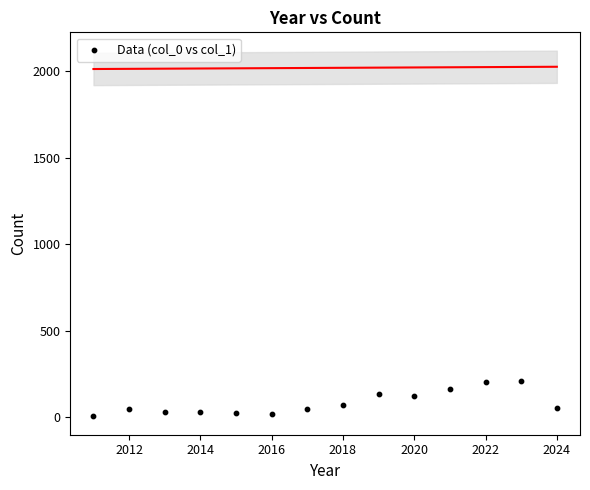

What is the range of Y values (max minus min)?

207